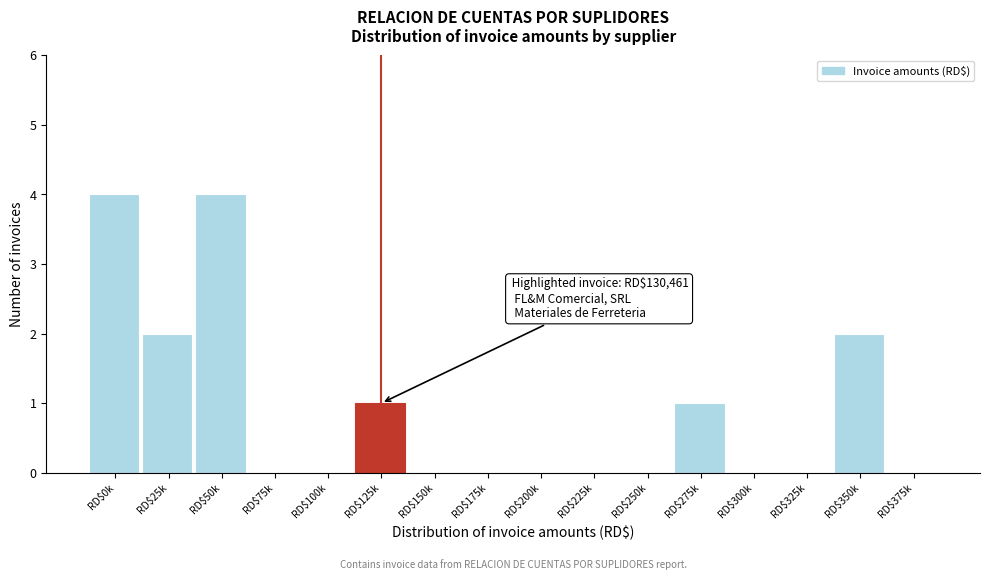

What is the sum of all values?

14